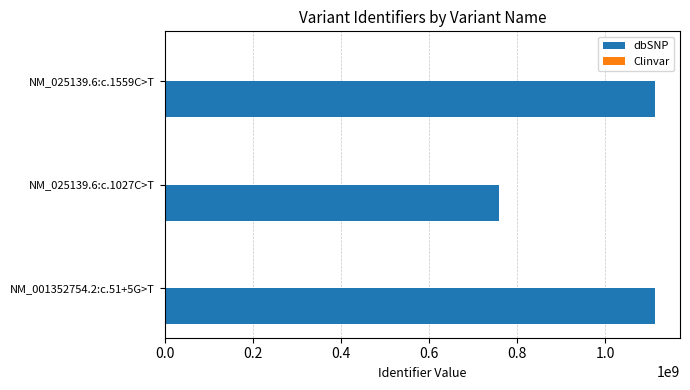

What is the sum of all dbSNP values?

2988134183